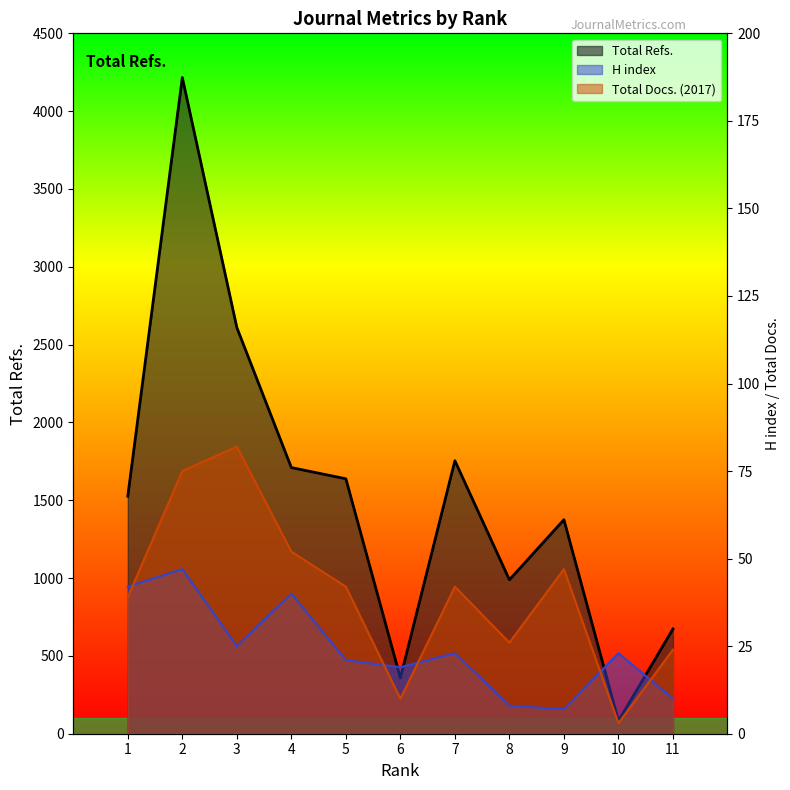

Where is Total Refs. nearest to the value 2149?

7